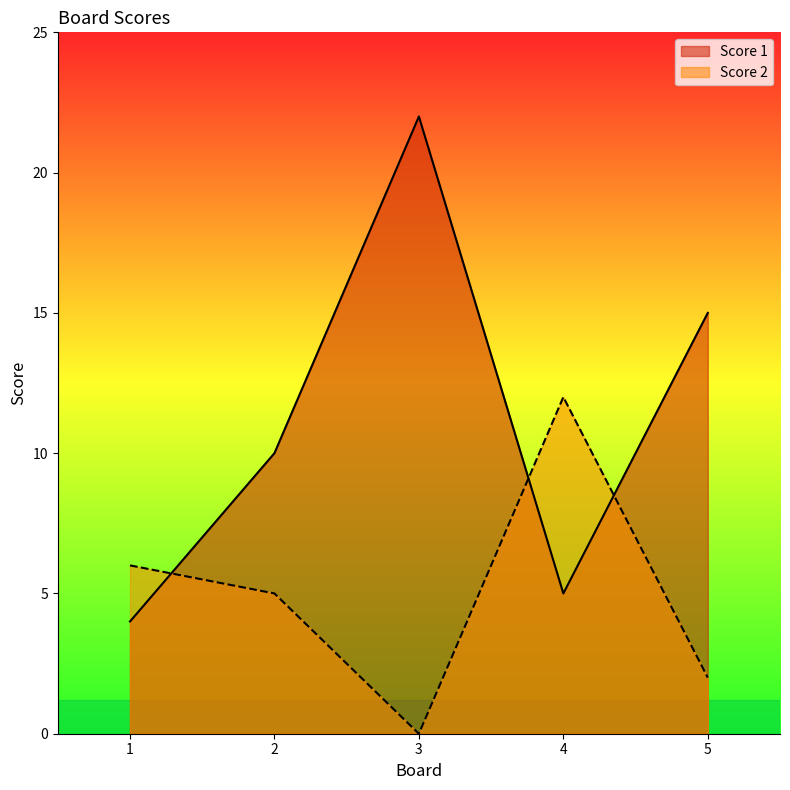

What is the value of the Score 1 point at the 3rd from the left?

22